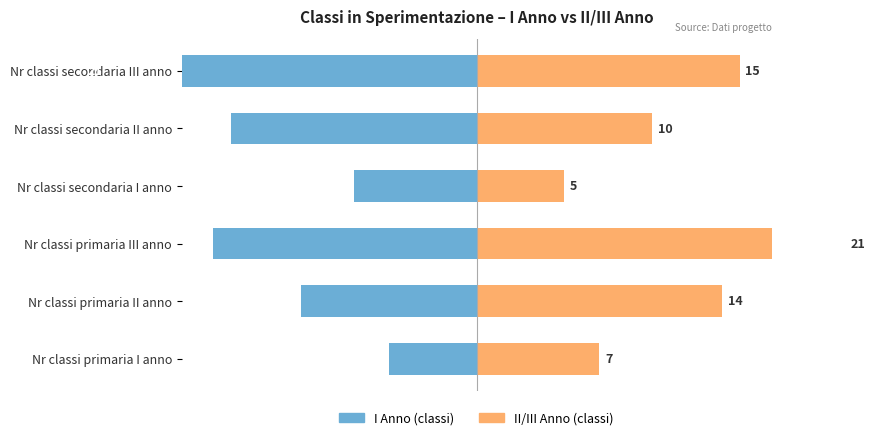

Rank the categories by II/III Anno value from lowest to highest.

Nr classi secondaria I anno, Nr classi primaria I anno, Nr classi secondaria II anno, Nr classi primaria II anno, Nr classi secondaria III anno, Nr classi primaria III anno